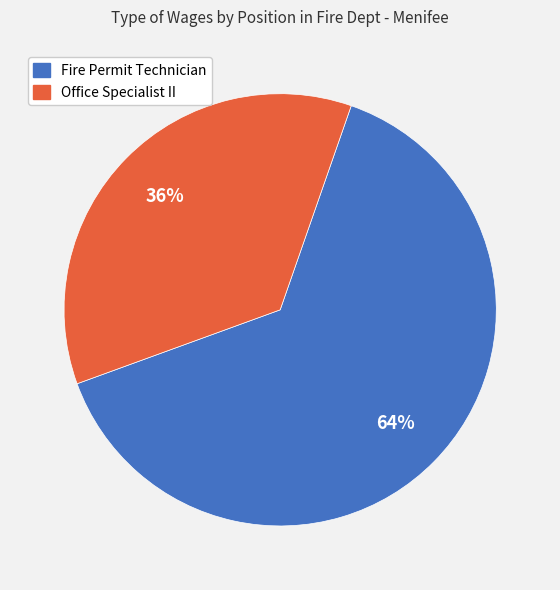

To the nearest percent, what is the combined percentage of Office Specialist II and Fire Permit Technician?

100%